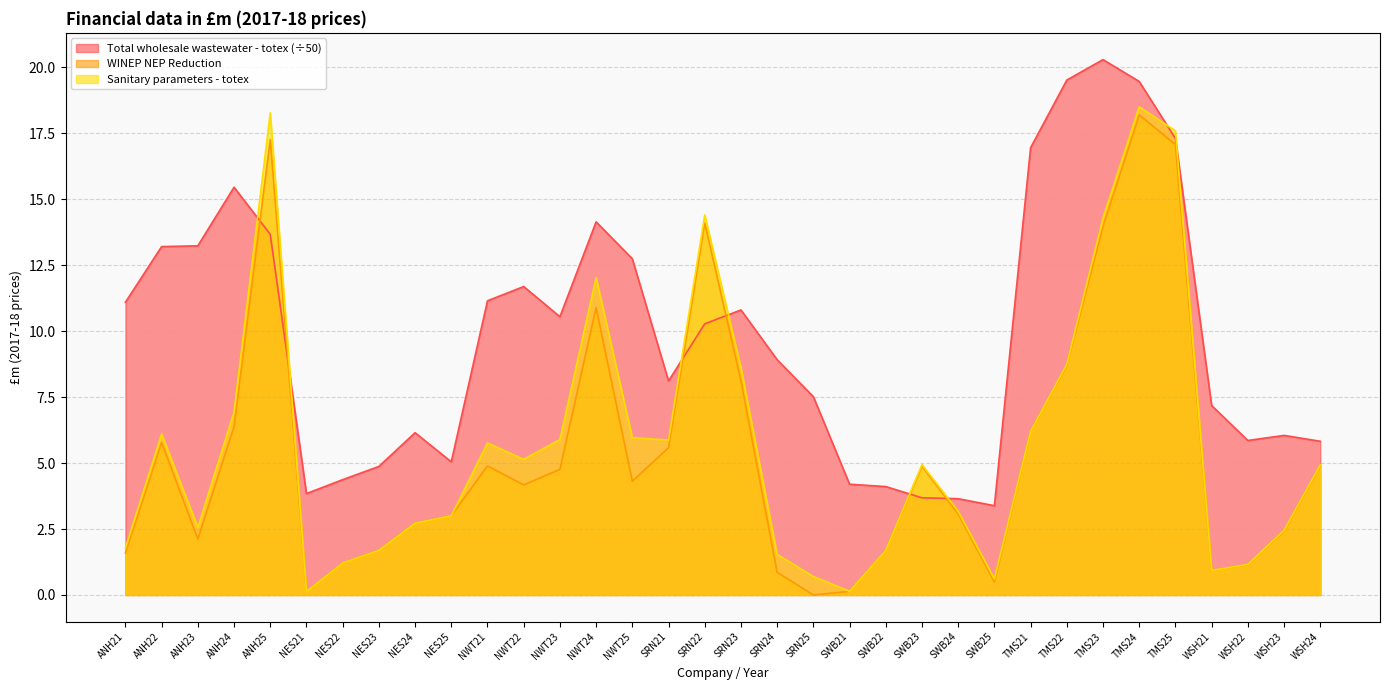

What is the difference between the highest and lowest values at SWB22?

2.4